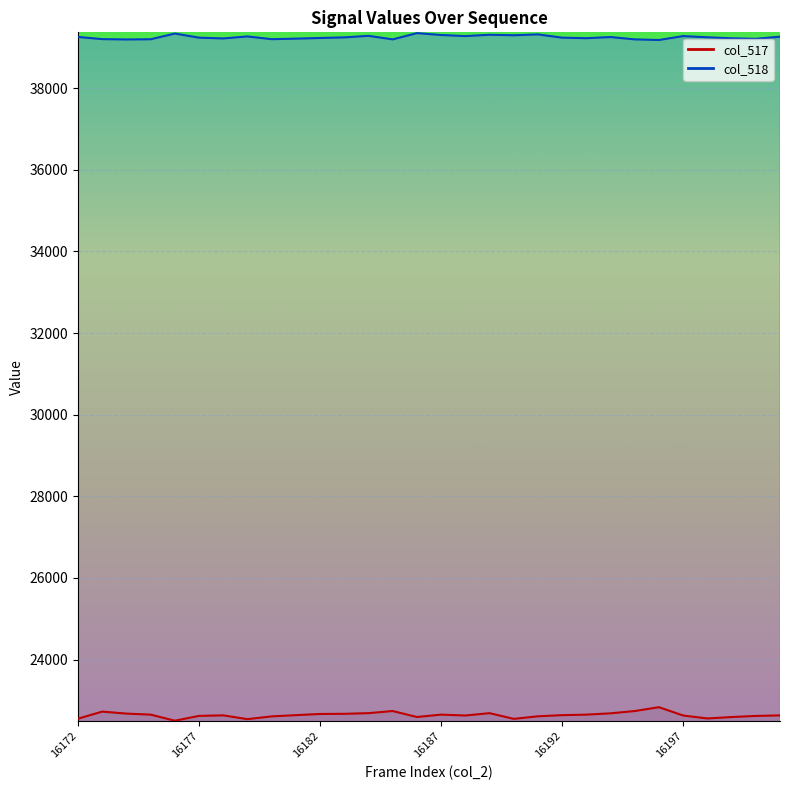

List the series in order of their overall mean, highest first.

col_518, col_517